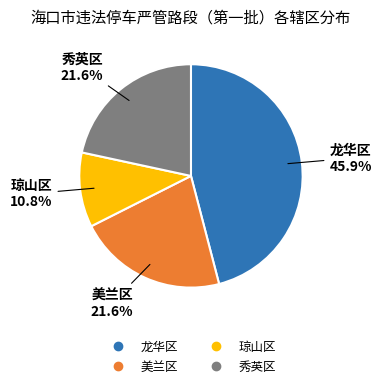

What percentage is the 秀英区 slice, to the nearest percent?

22%